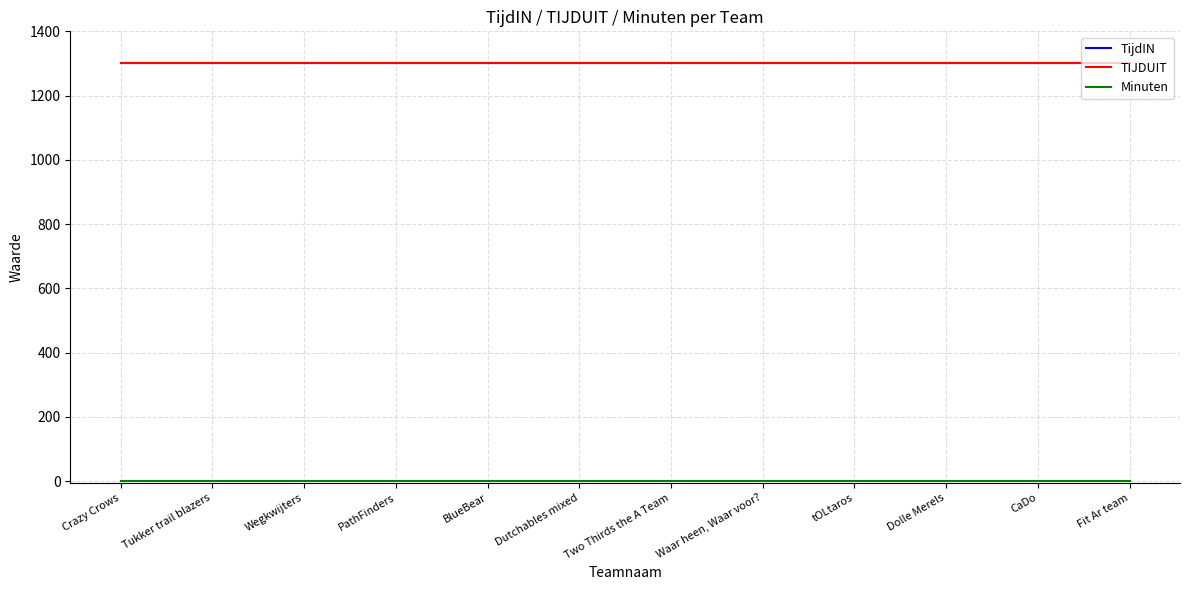

Is this an area chart (filled region under the line)?

No